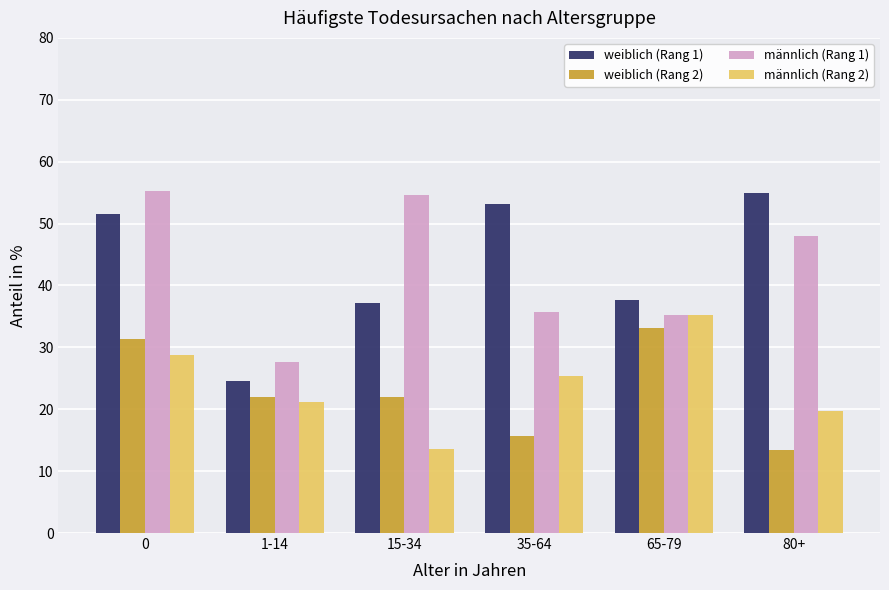

What is the difference between the highest and lowest values at 1-14?

6.6